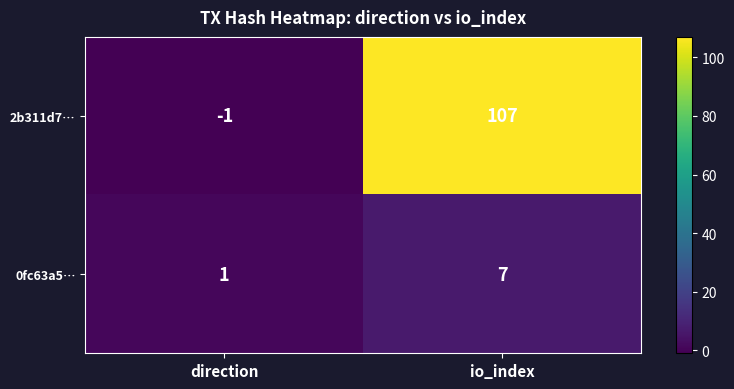

Which series changed the most between direction and io_index?

2b311d7…